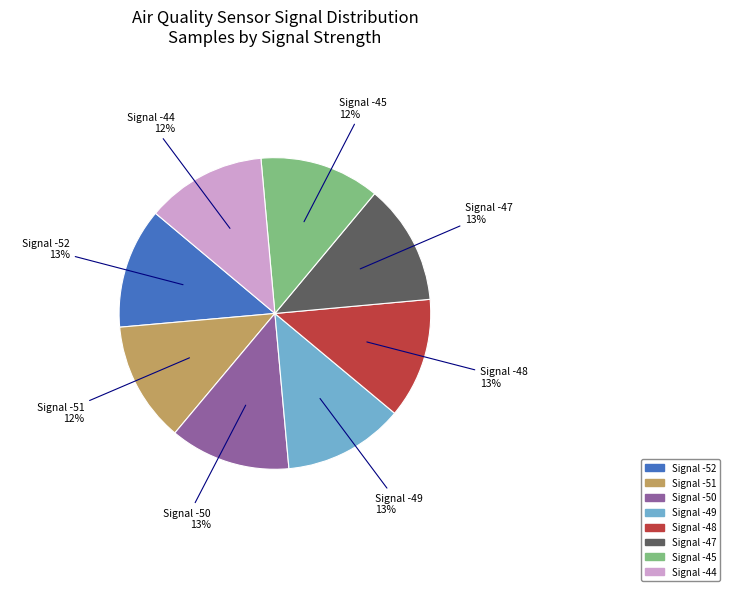

Is there any slice that represents more than half of the pie?

No